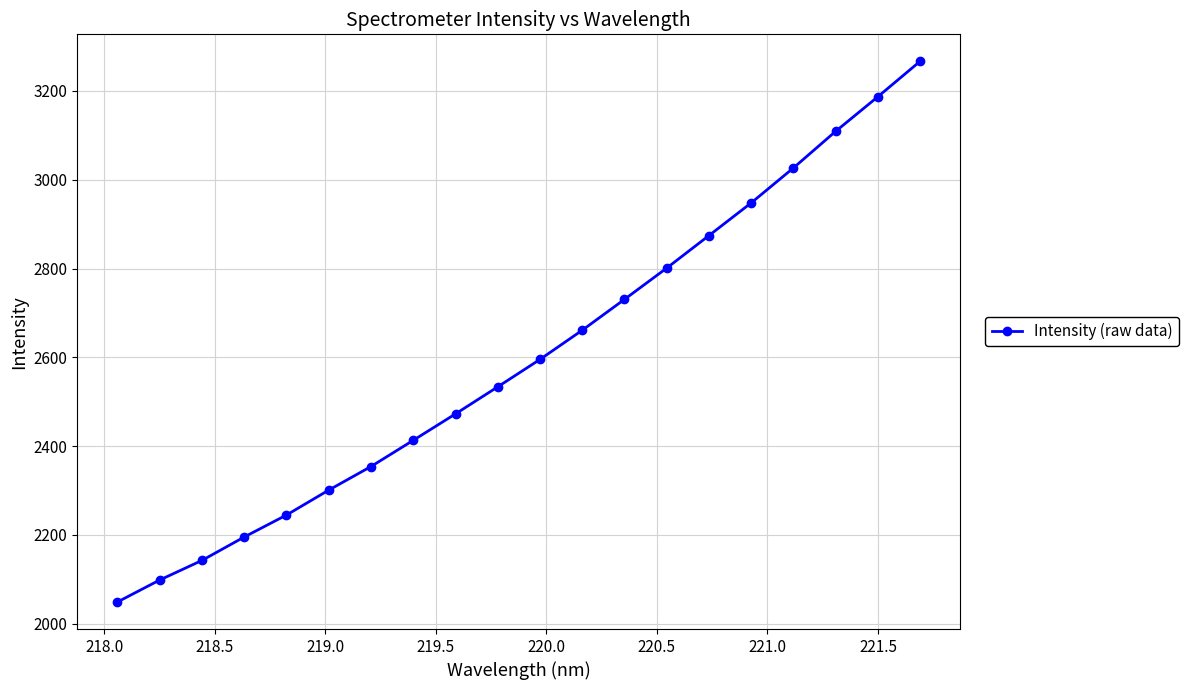

What is the value of the 7th point from the left?

2354.2